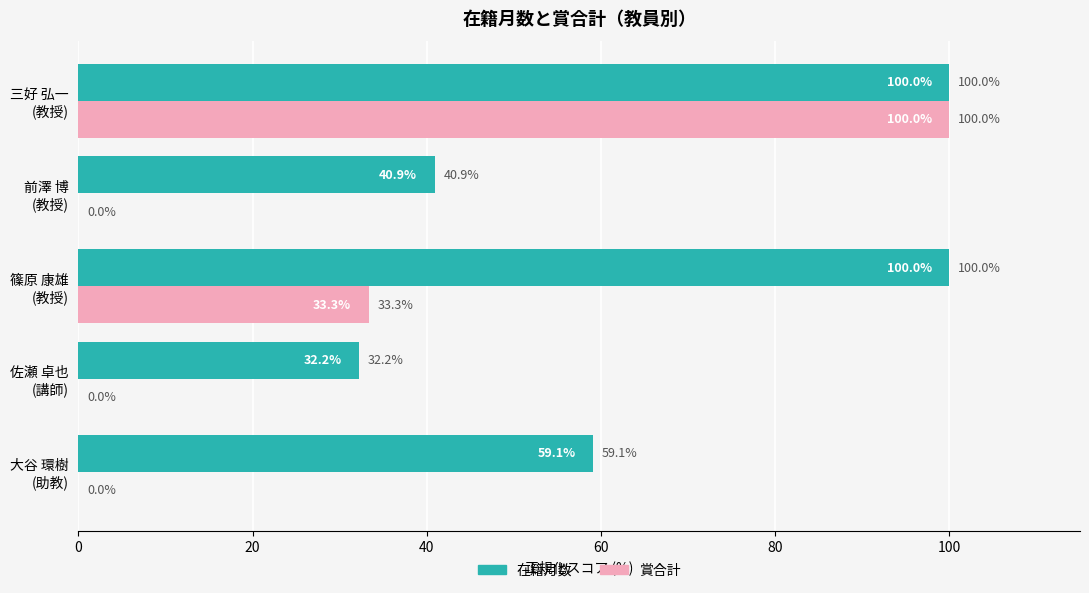

What is the sum of all 在籍月数 values?

332.2